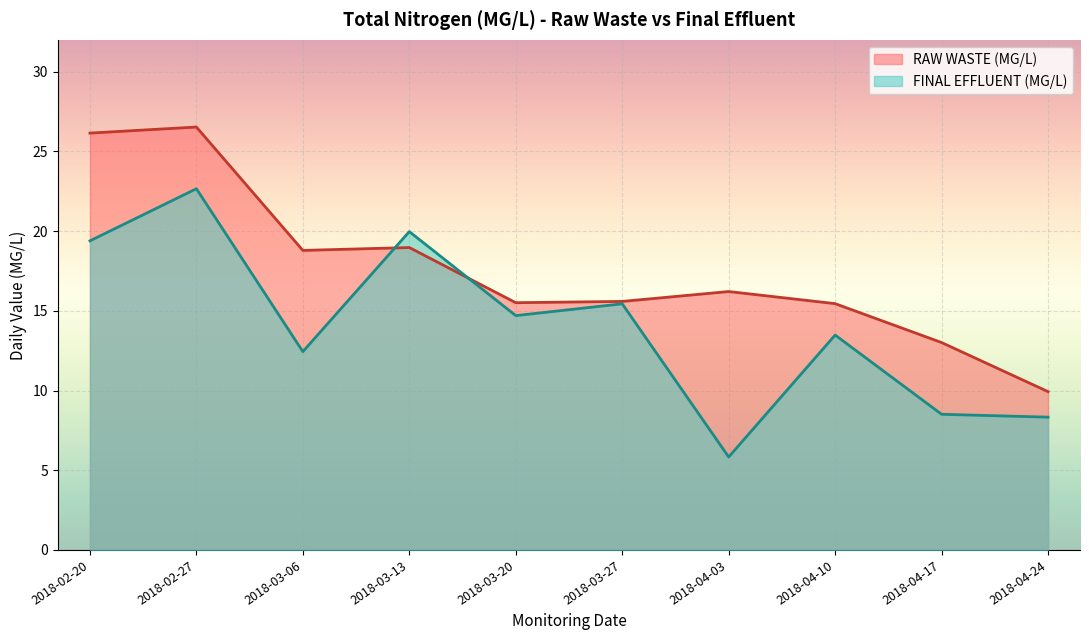

Is it true that FINAL EFFLUENT (MG/L) equals 32.5 at 2018-03-13?

False